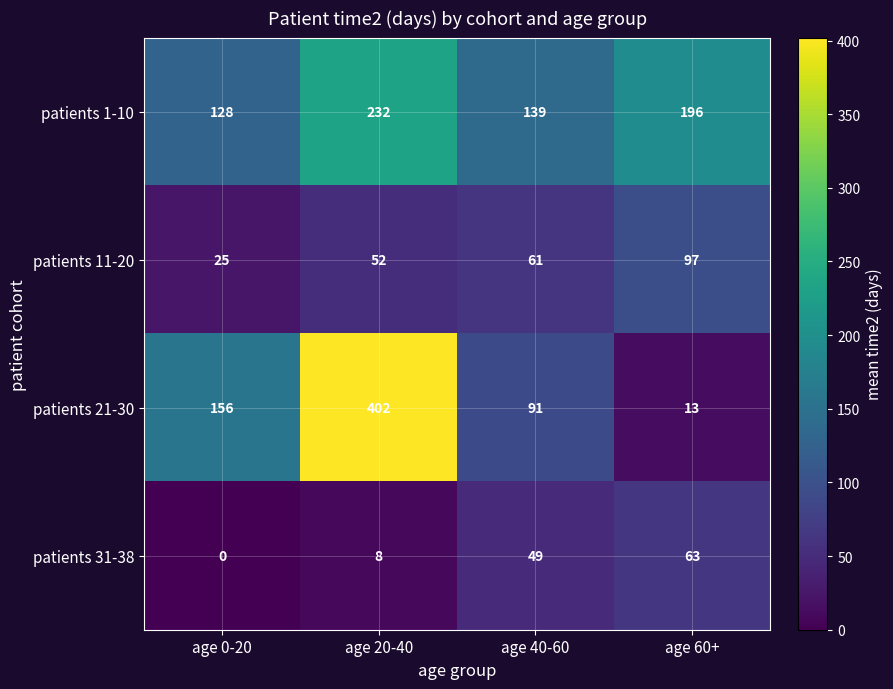

Where does the patients 31-38 series first go above 48?

age 40-60